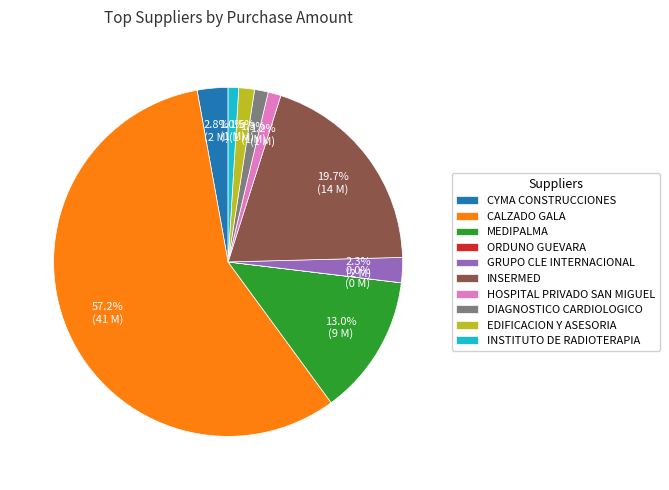

To the nearest percent, what percentage of the pie is DIAGNOSTICO CARDIOLOGICO?

1%